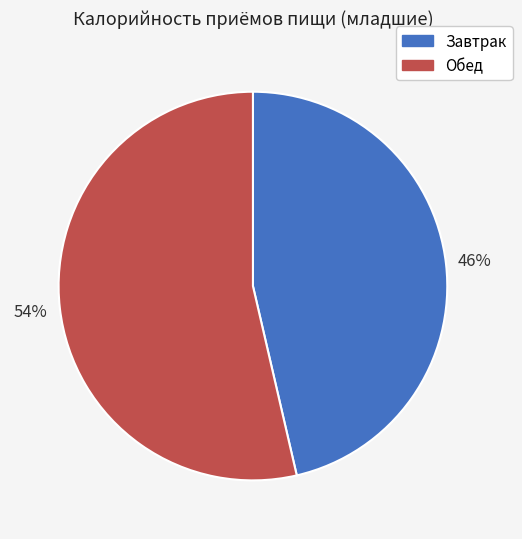

To the nearest percent, what is the combined percentage of Завтрак and Обед?

100%